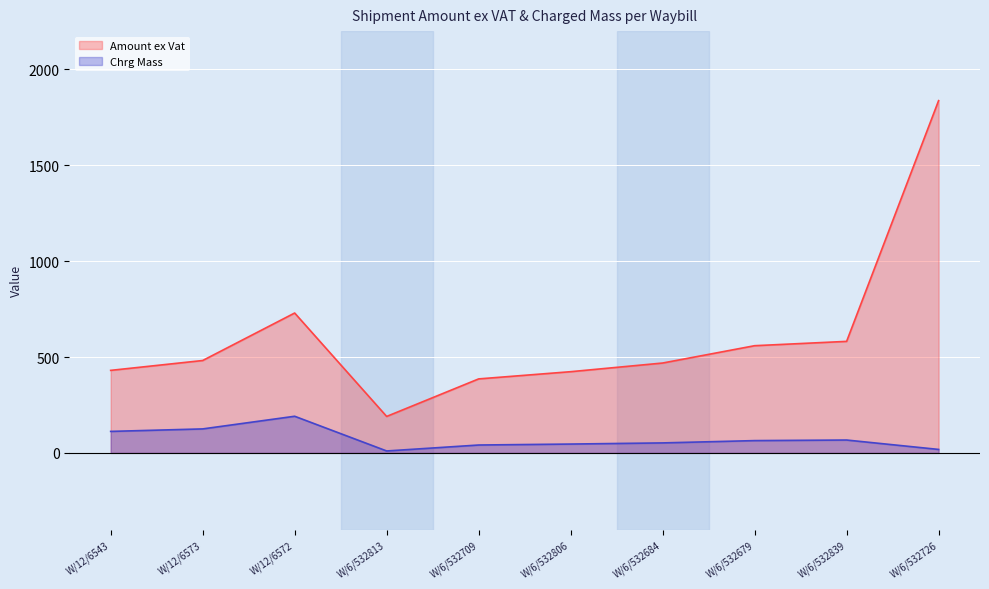

What is the maximum value shown in the chart?

1837.3